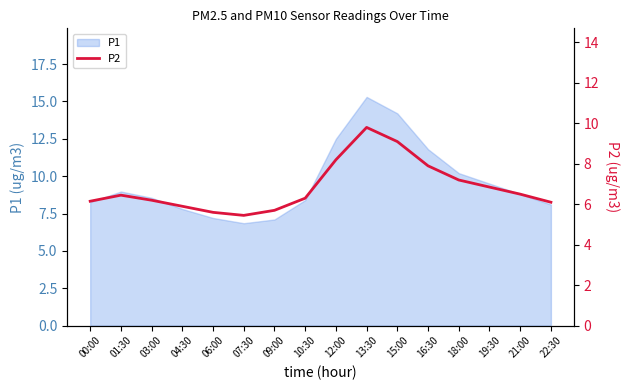

Where is the first local maximum?

01:30